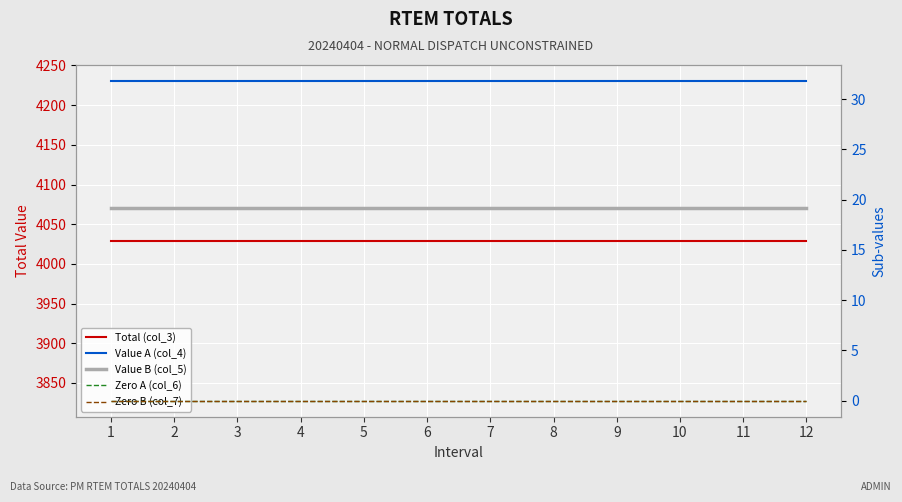

The Value A (col_4) series shows 6.9 at 9. True or false?

False